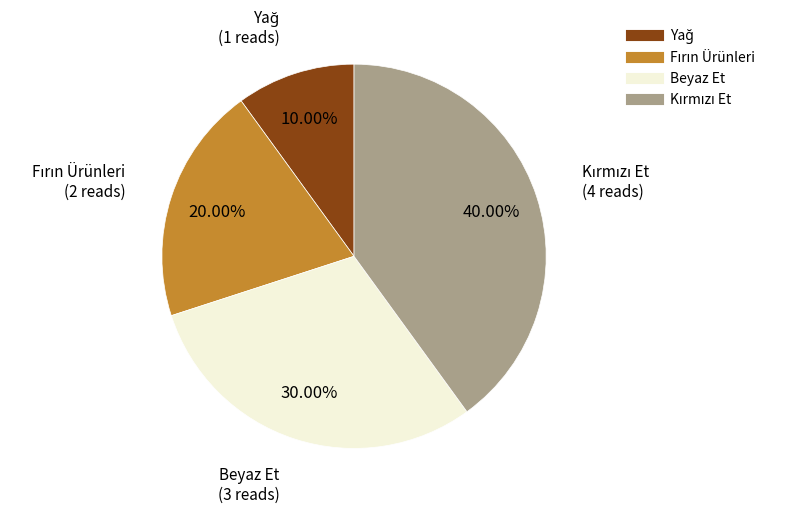

To the nearest percent, what is the difference between the largest and smallest slice percentages?

30%